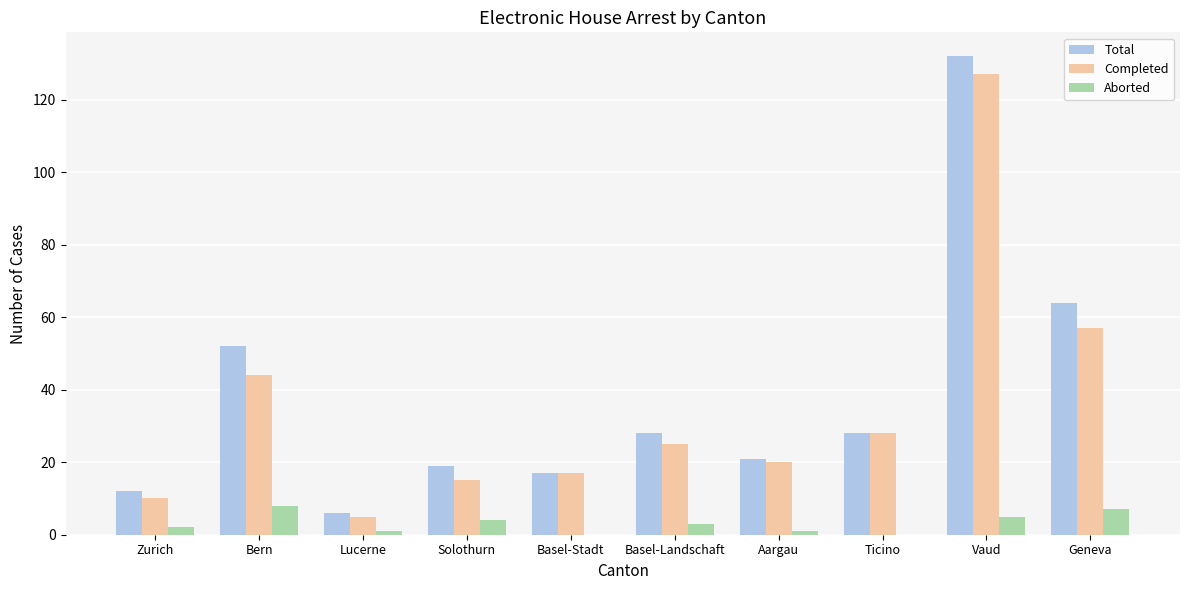

Where is Completed nearest to the value 66?

Geneva